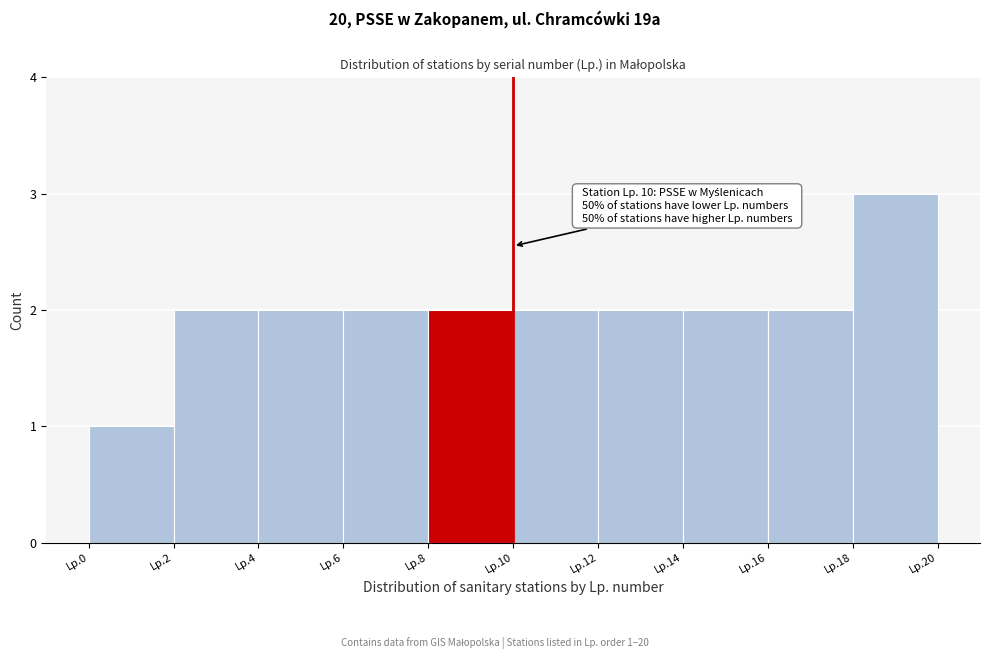

Reading left to right, extract all data points from this chart.

1	2	2	2	2	2	2	2	2	3